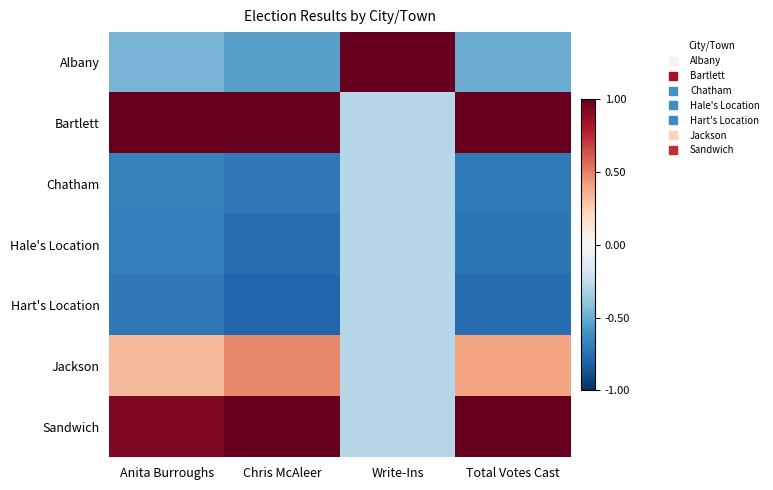

How many data points does each series have?

4